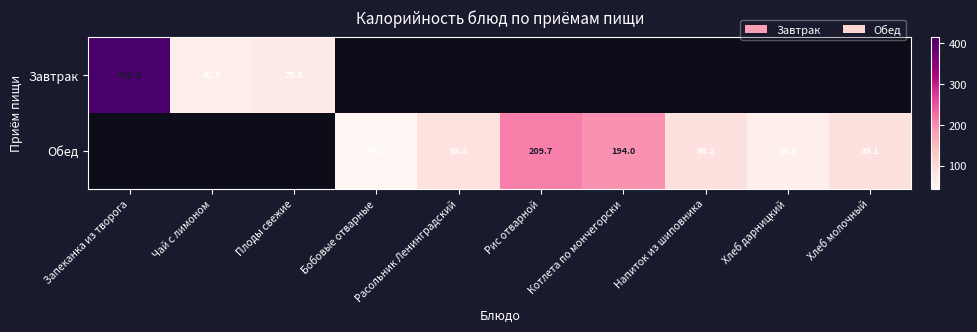

What is the highest value of the Завтрак series?

415.2